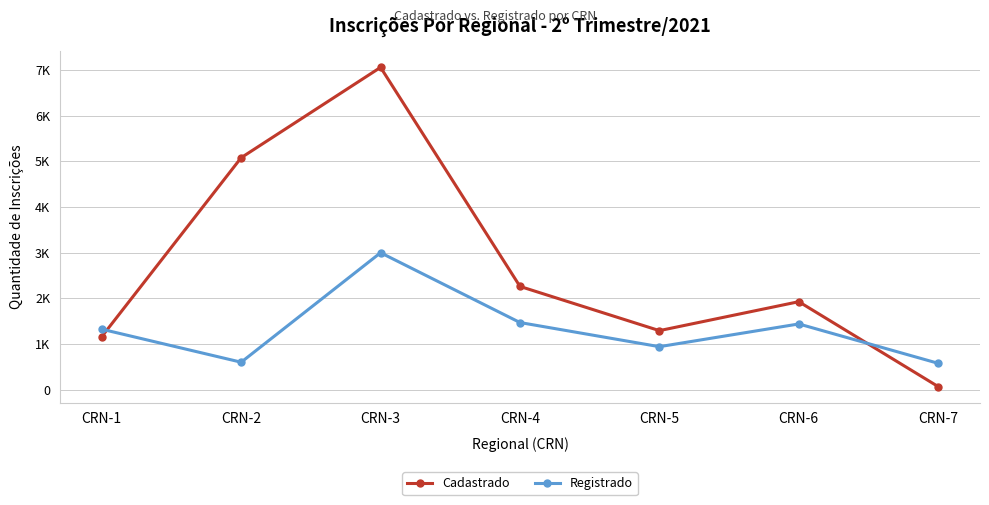

What are all the series names shown in the legend?

Cadastrado, Registrado